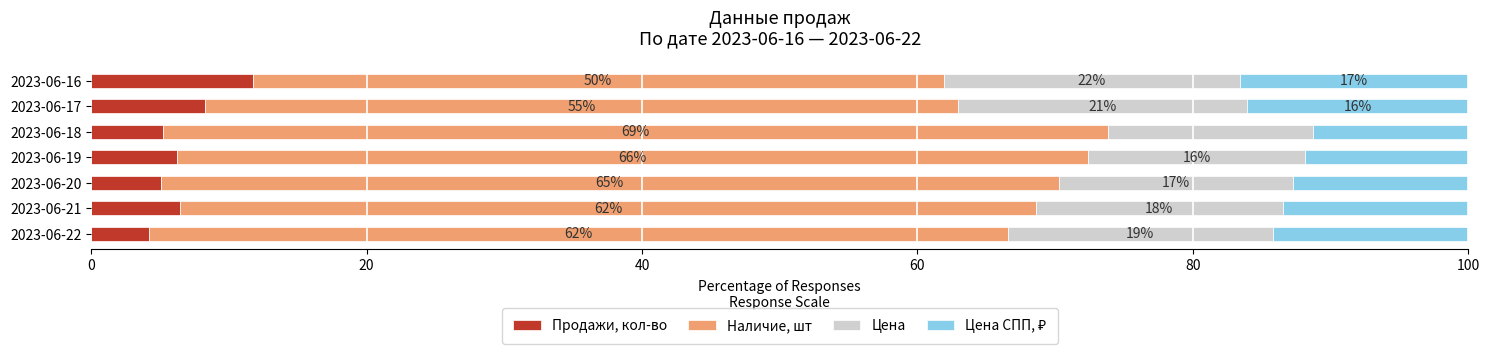

Which category has the highest value in the Продажи, кол-во series?

2023-06-16